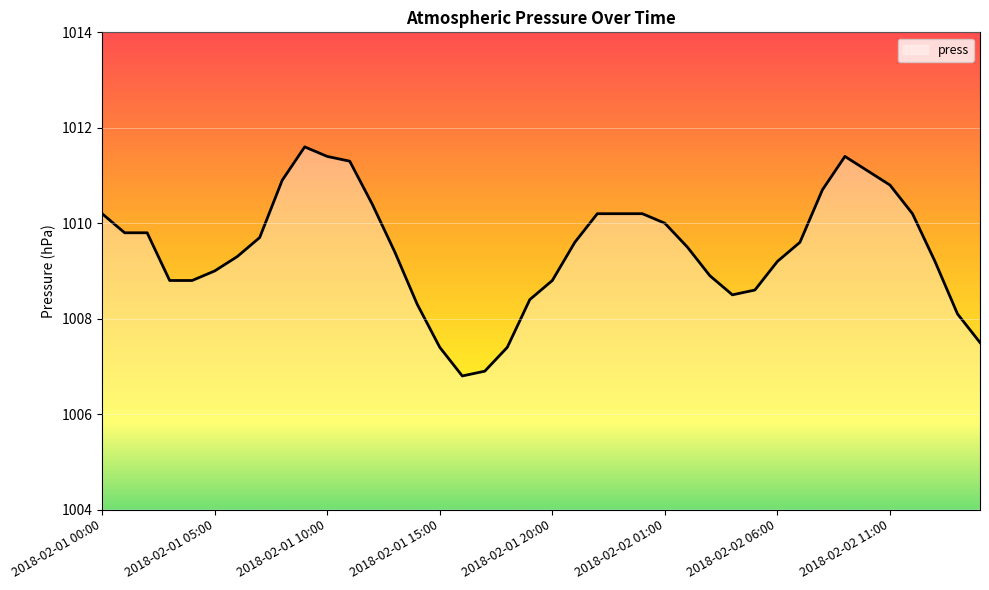

What is the sum of all values?

40377.9